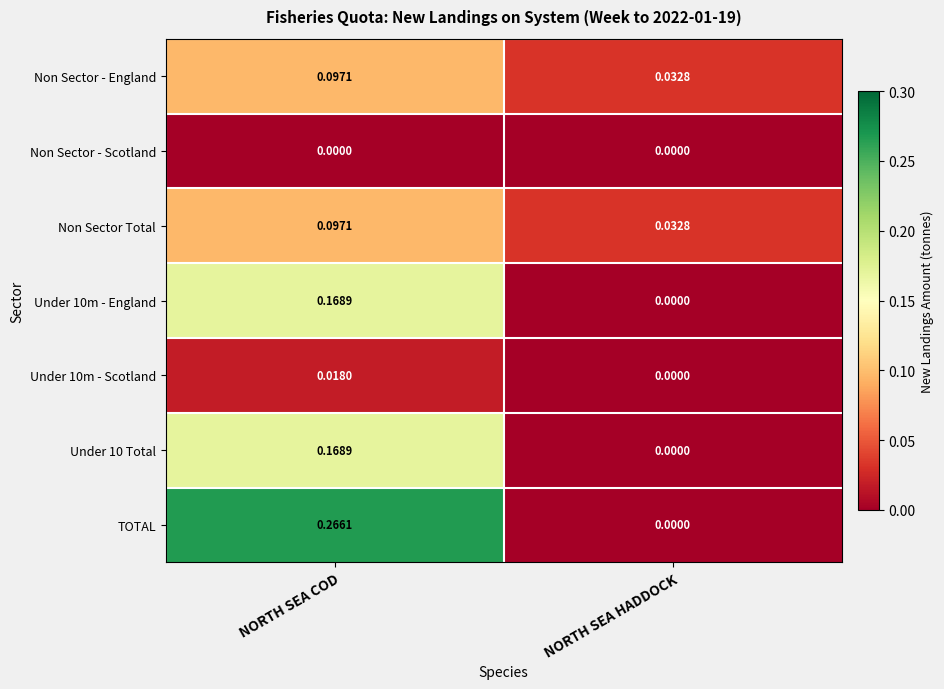

Count the number of categories in the chart.

2